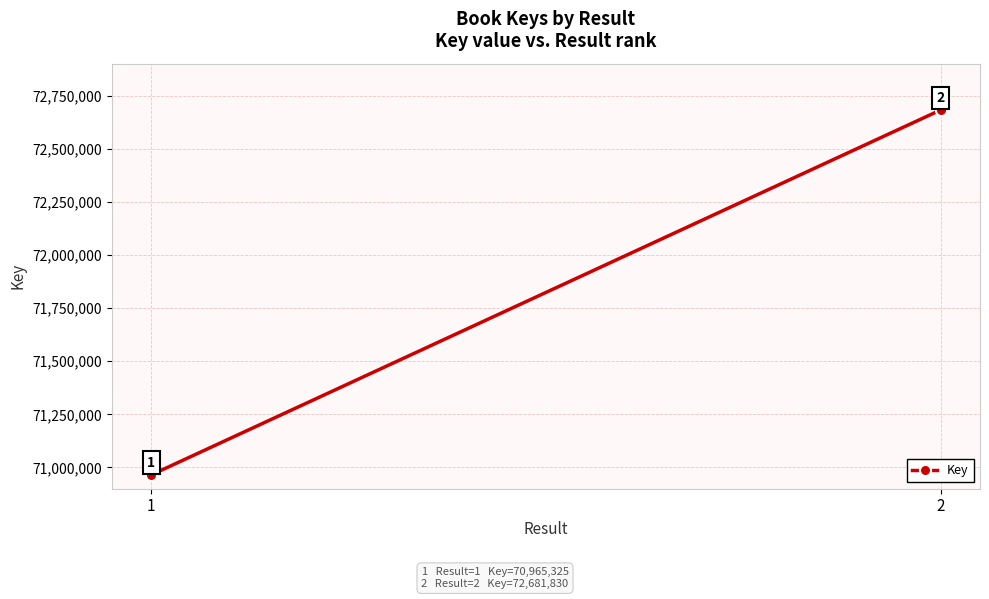

Where is the data nearest to the value 71823577?

1